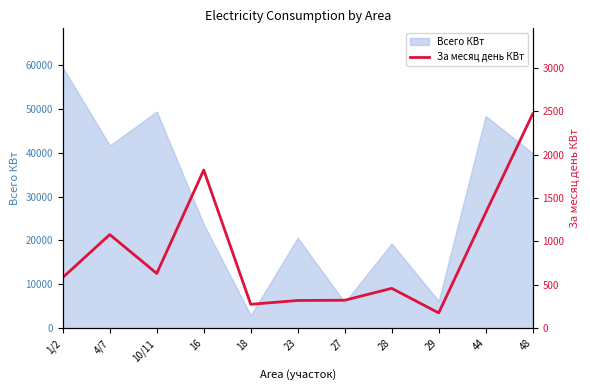

Does the chart have visible grid lines?

No